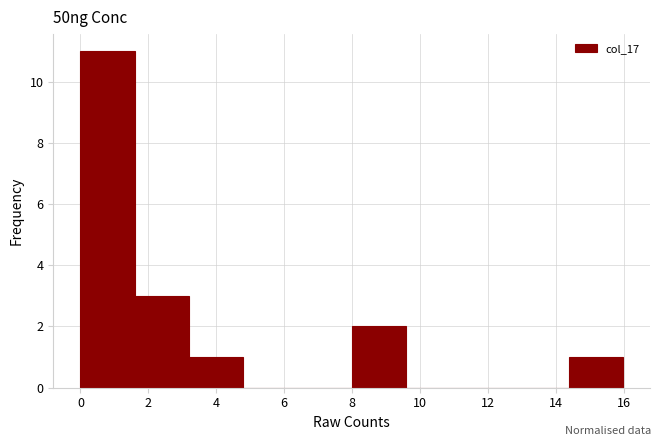

Which range on the x-axis has the tallest bar?

0.0 to 1.6